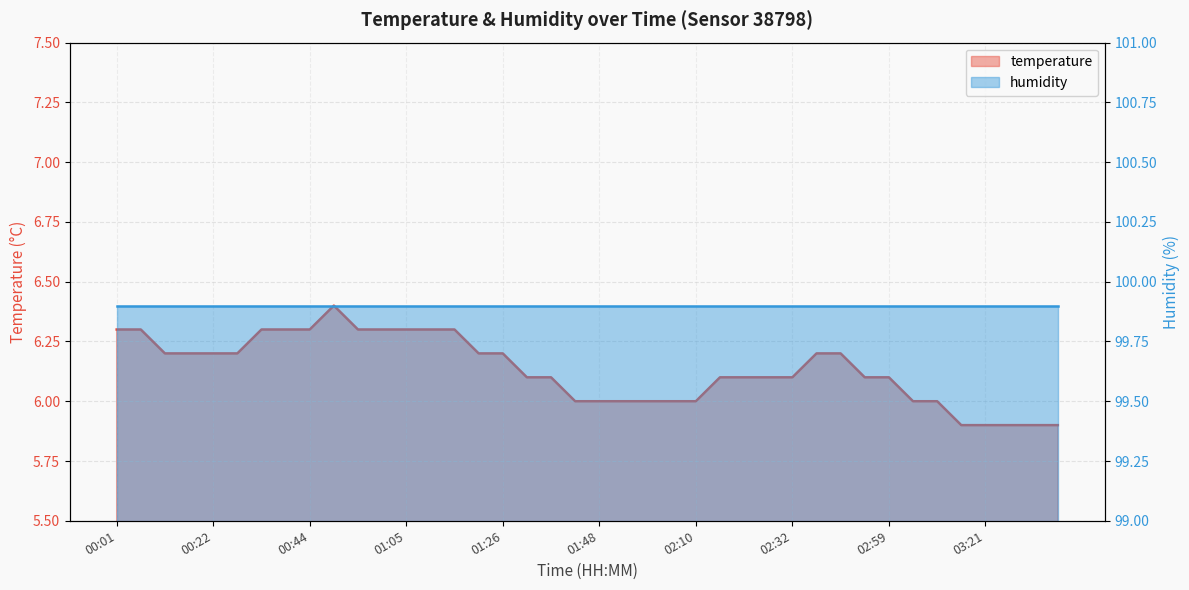

Approximately how many times larger is the value at 00:17 compared to 02:54?

1.0